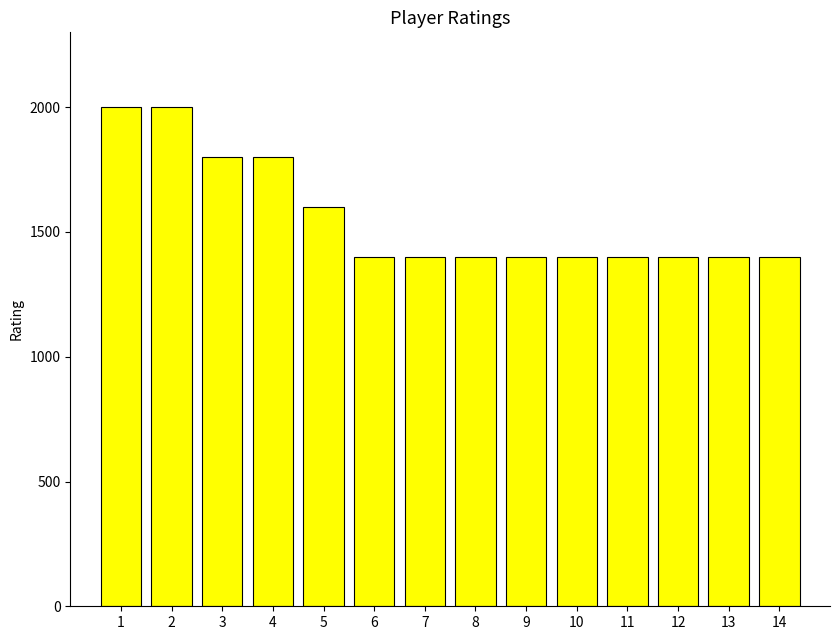

What is the ratio of the value at 12 to the value at 4?

0.8